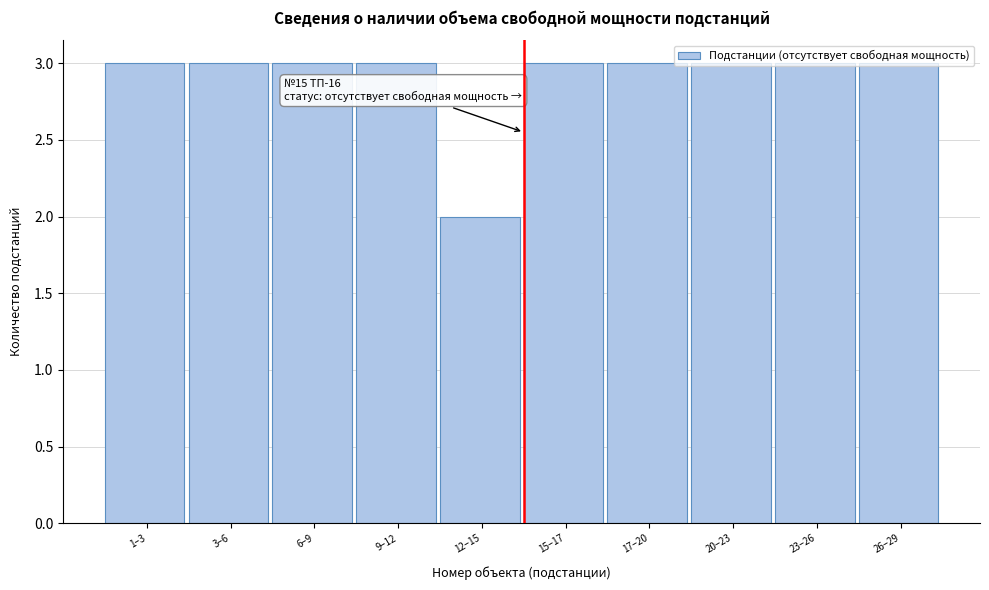

What is the greatest value displayed?

3